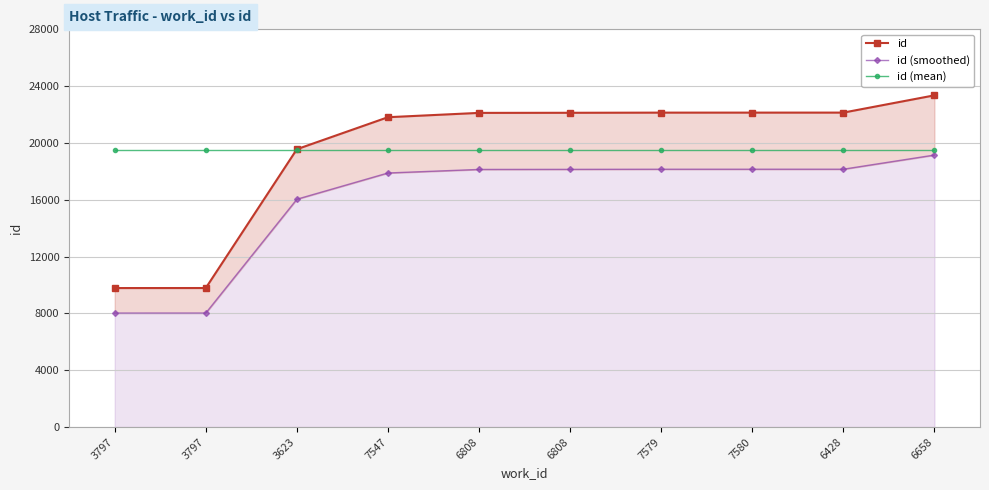

Between 6428 and 3797, which is larger?

6428